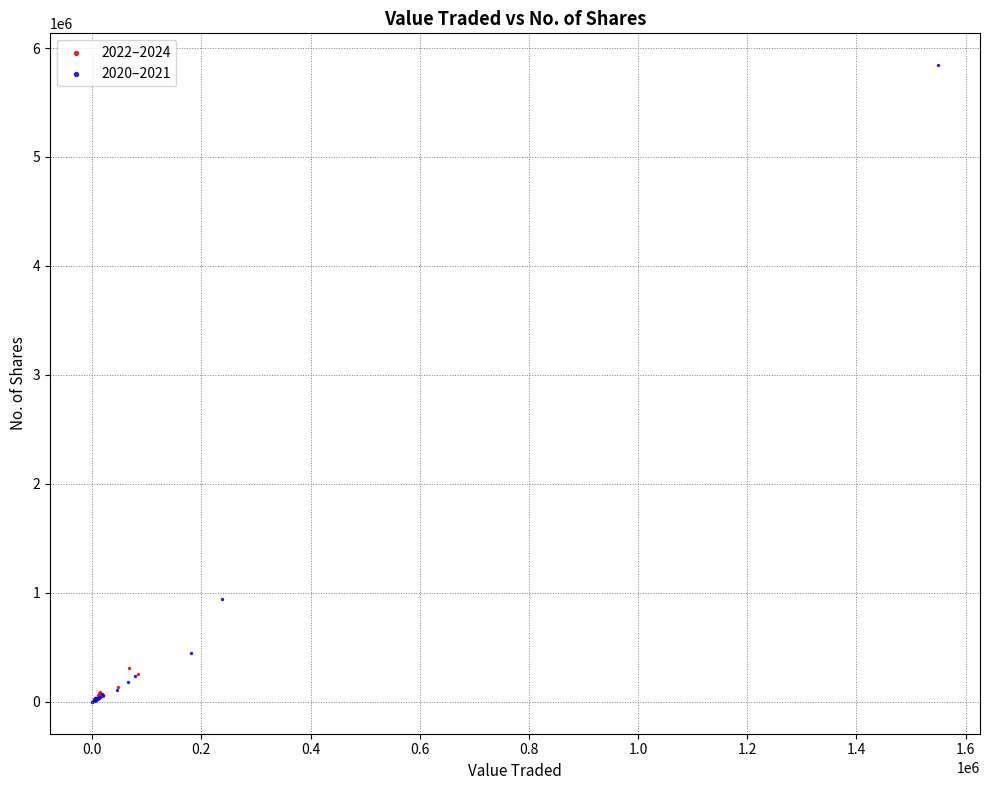

Which series has the largest Y range (max minus min)?

2020–2021